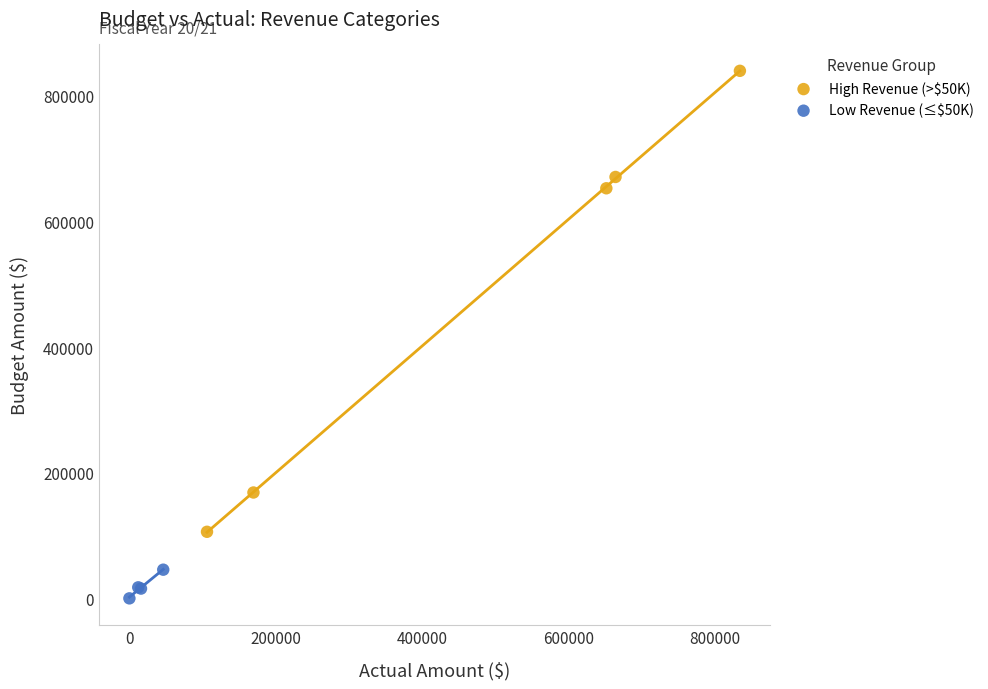

Which series reaches the maximum Y coordinate?

High Revenue (>$50K)